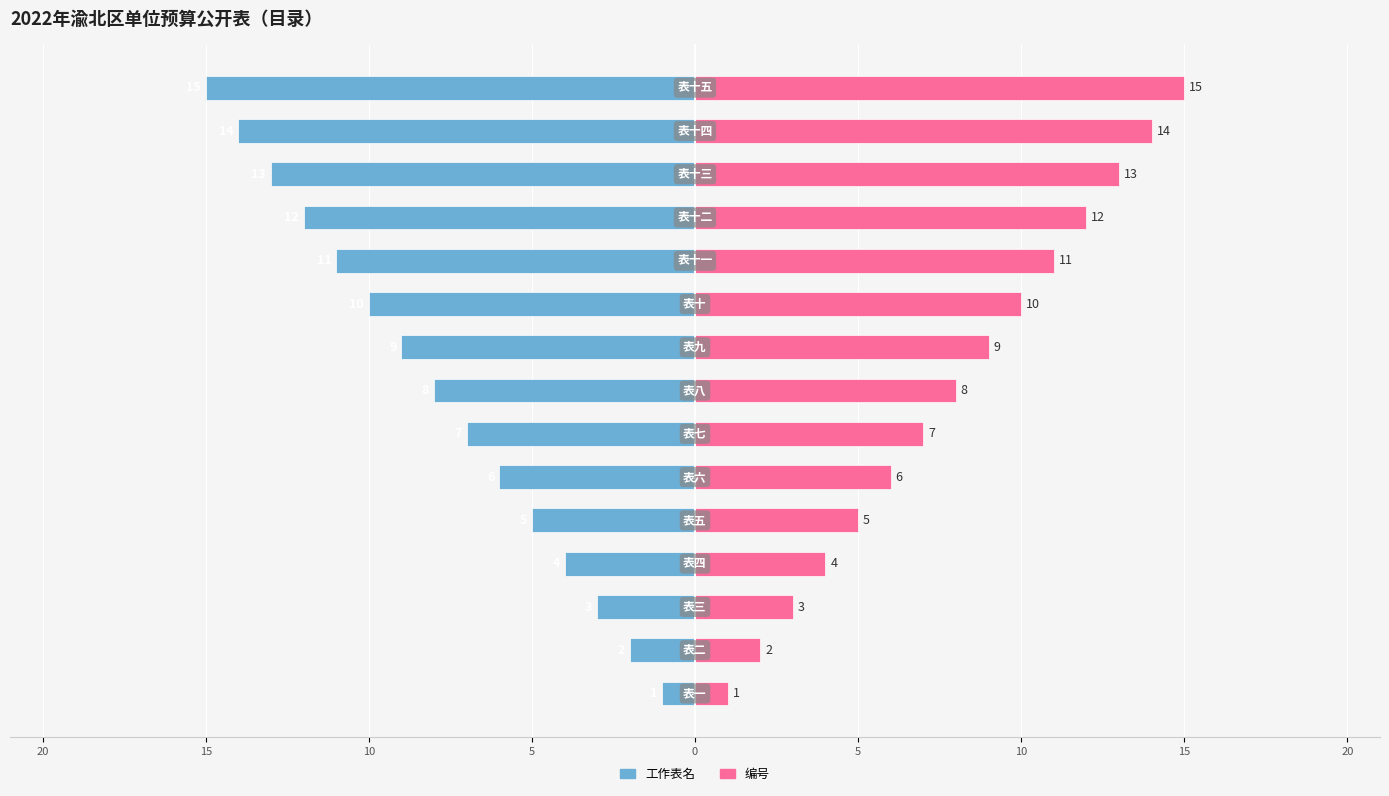

What is the difference between the maximum and minimum values in the 编号 series?

14